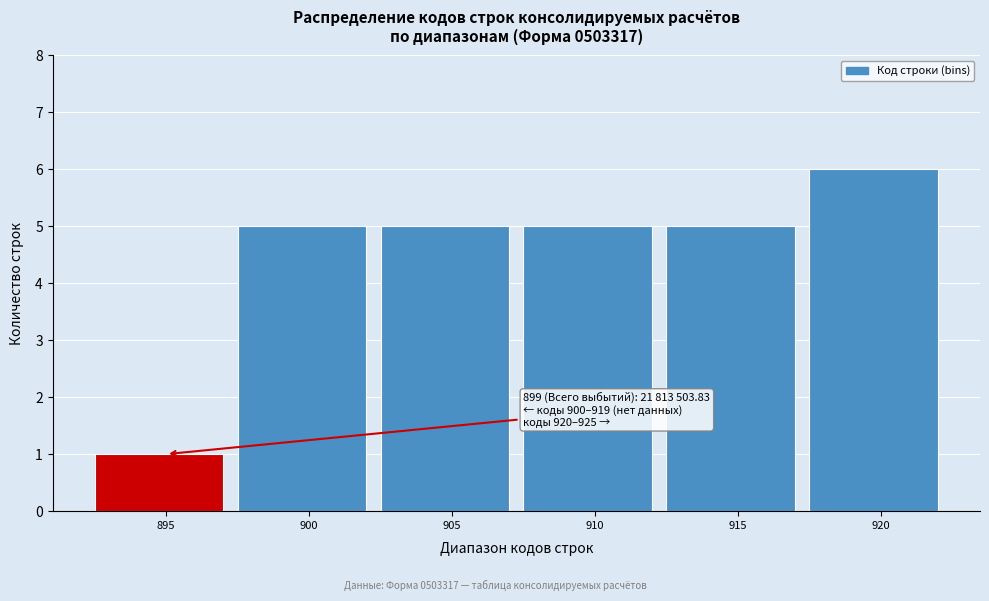

Reading left to right, transcribe all the data shown in this chart.

895=1	900=5	905=5	910=5	915=5	920=6